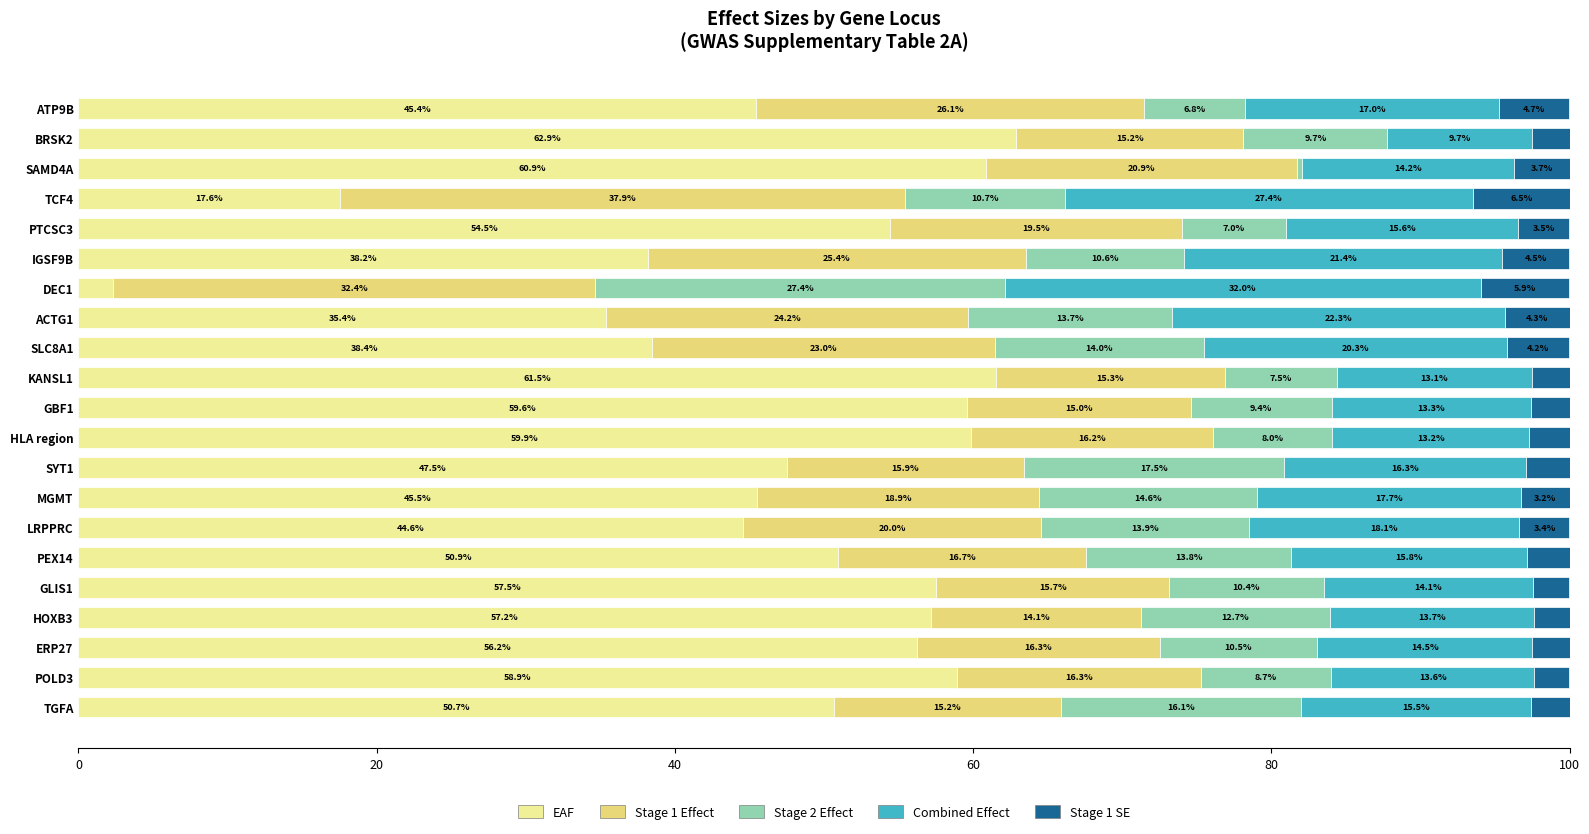

How many categories are shown in the chart?

21